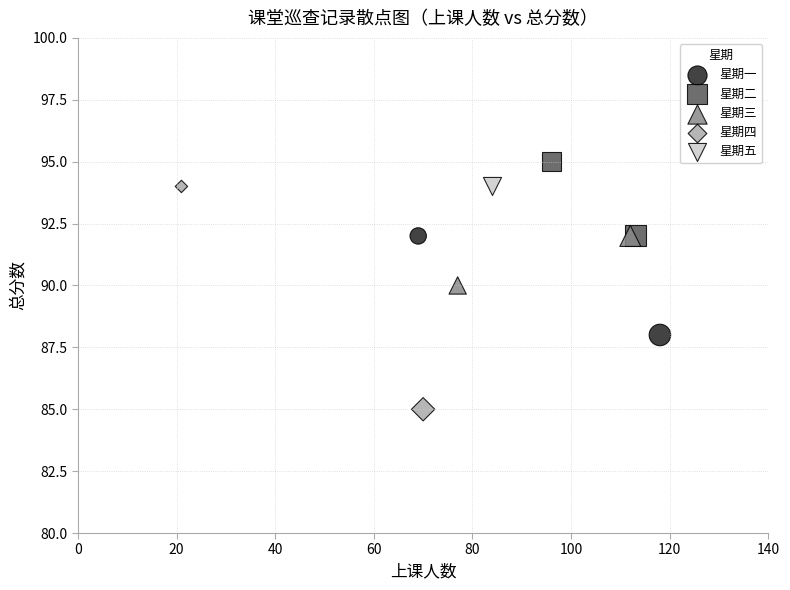

What are all the series names shown in the legend?

星期一, 星期二, 星期三, 星期四, 星期五